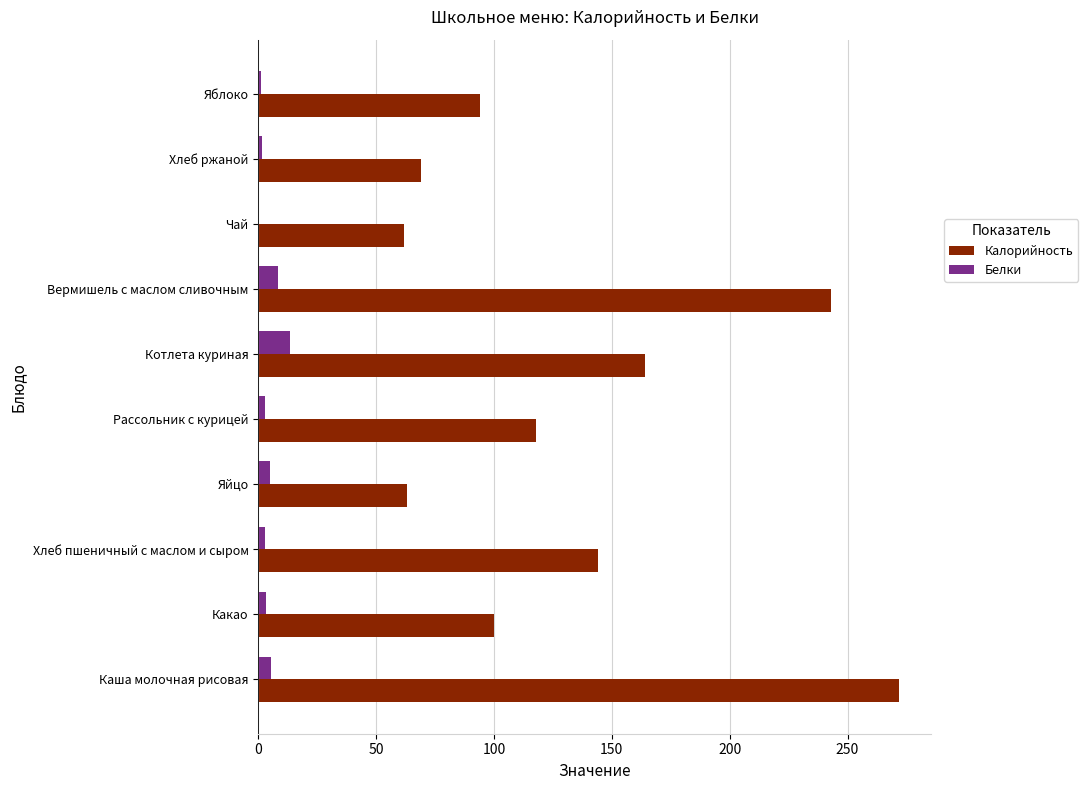

Between Яйцо and Яблоко, which series saw the biggest shift?

Калорийность